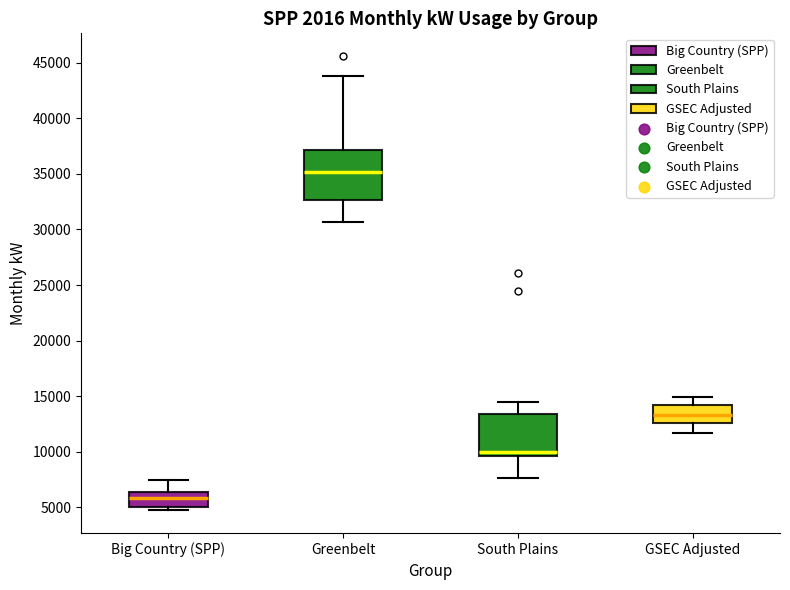

Which box is the tallest, from its lower edge to its upper edge?

Greenbelt